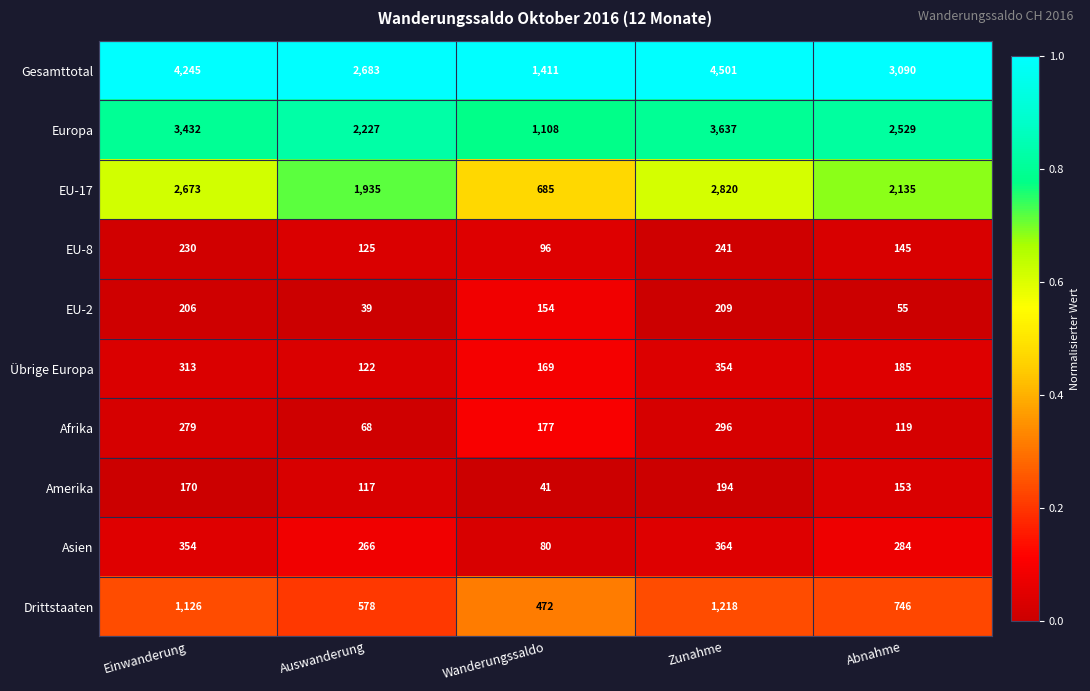

The value of EU-17 at Wanderungssaldo is 685. True or false?

True